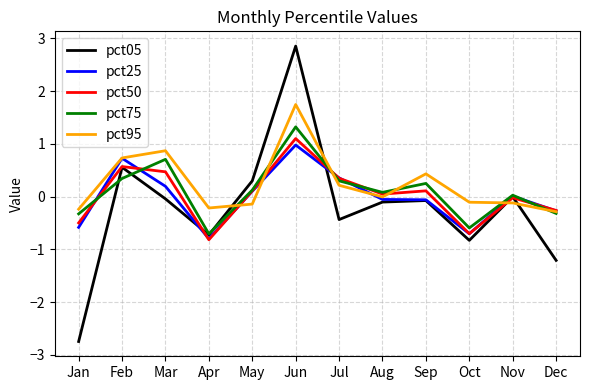

Between which two adjacent categories do pct95 and pct05 first intersect?

Apr and May